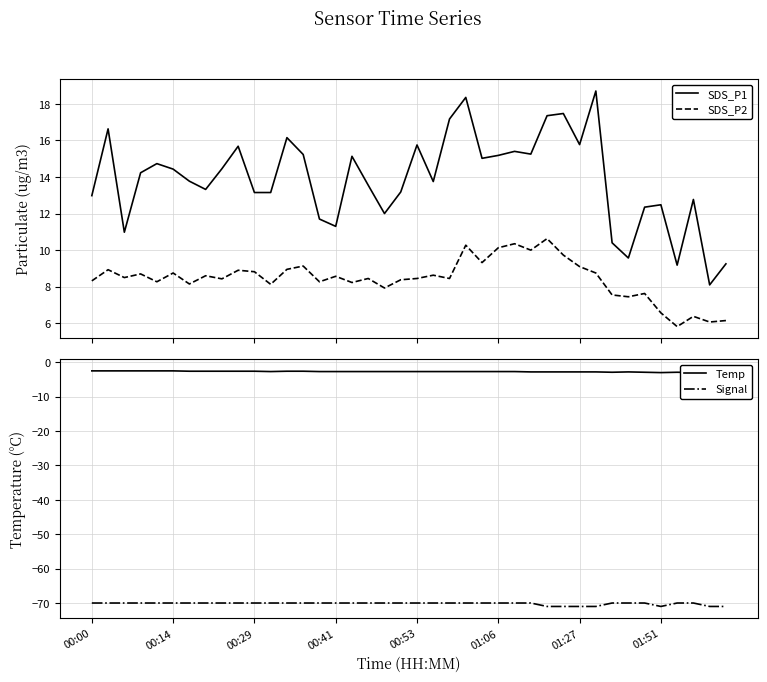

True or false: Temp and SDS_P1 cross at least once.

False